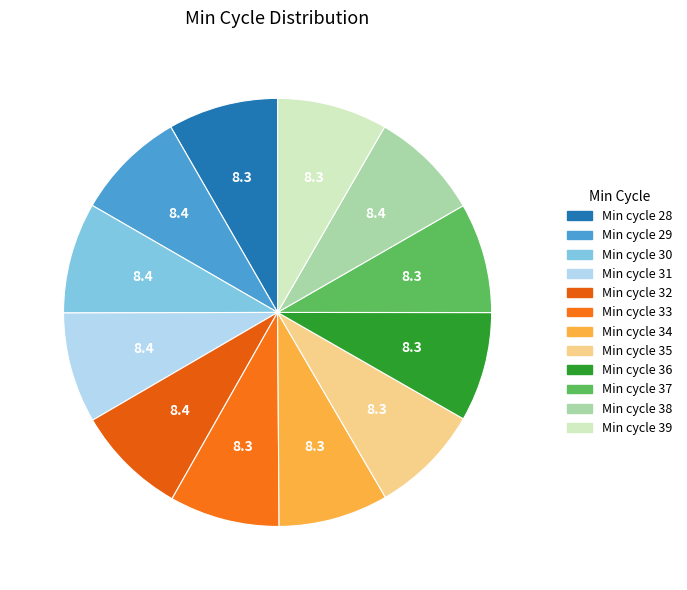

Count the number of slices in the pie.

12